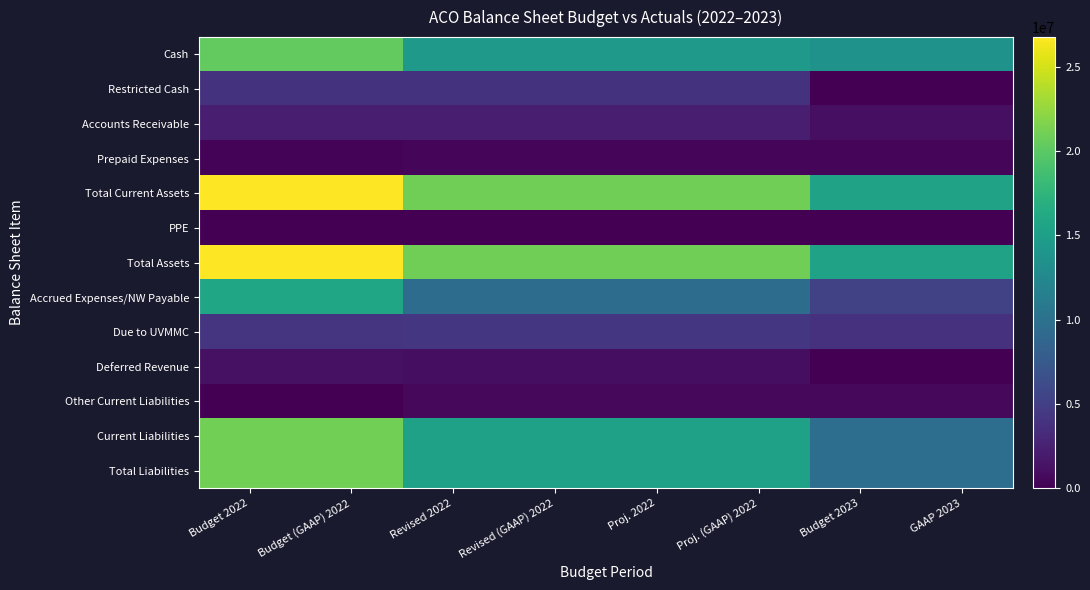

At how many categories does at least one series exceed 1215906?

8